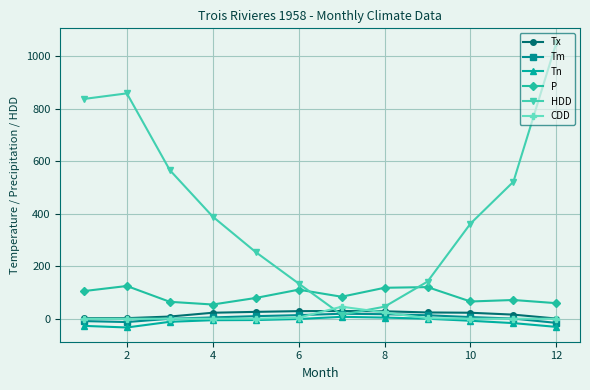

What is the maximum value for Tx?

29.4